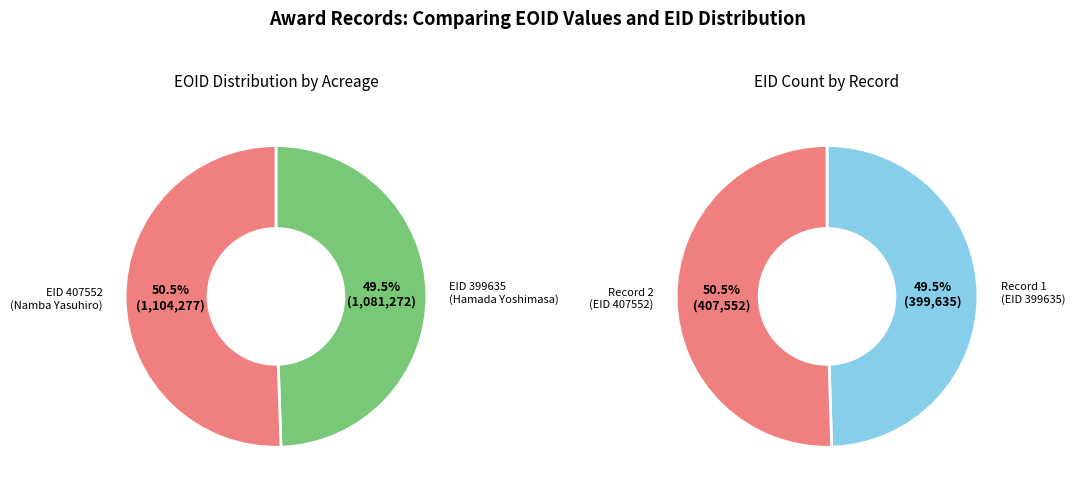

Which slice is the largest?

407552